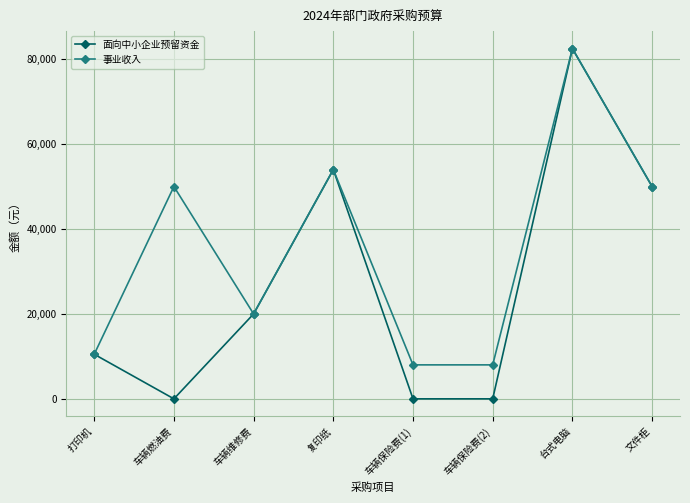

Does the chart display data point markers on the line(s)?

Yes